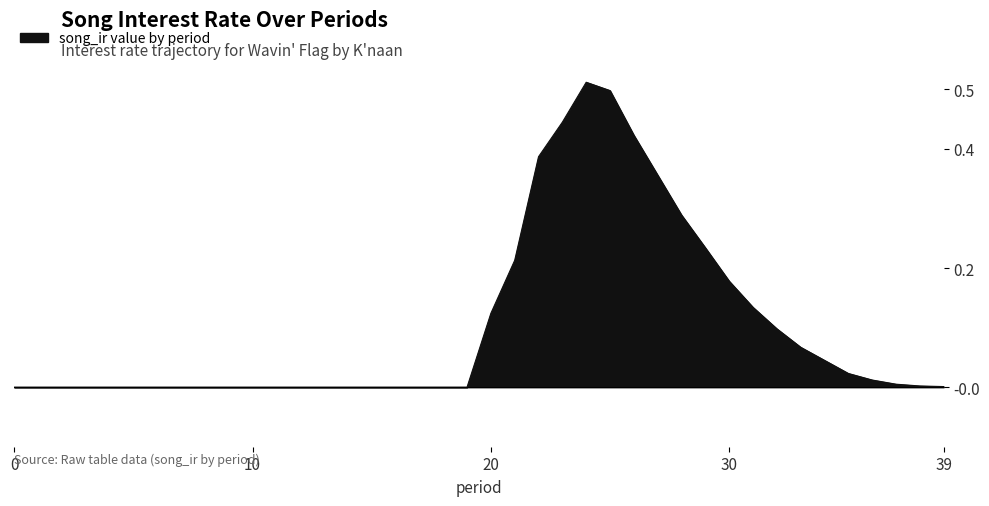

The chart shows a value of 0.0 at 3. True or false?

True